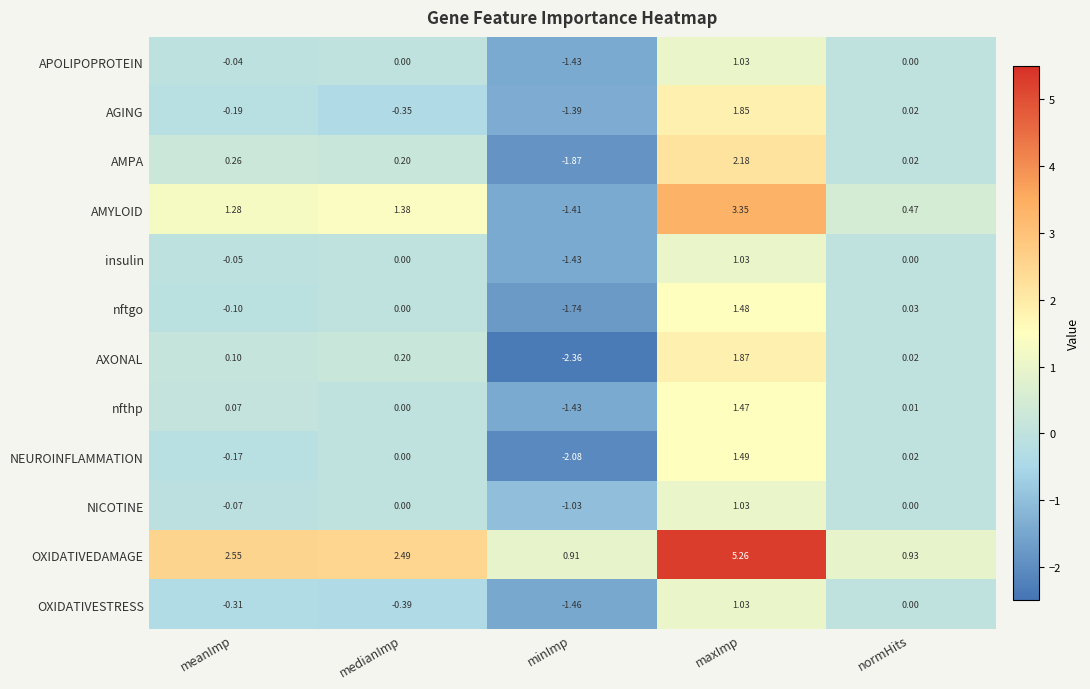

Which series has the largest total across all categories?

OXIDATIVEDAMAGE